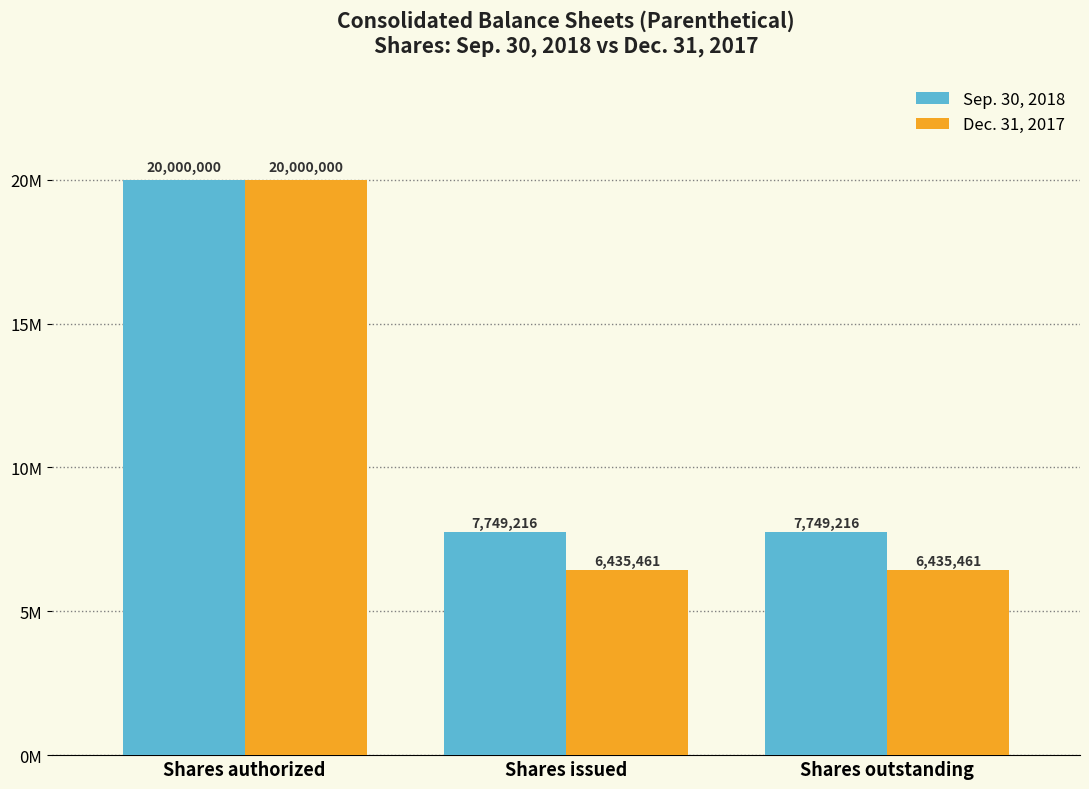

What is the greatest value displayed?

20000000